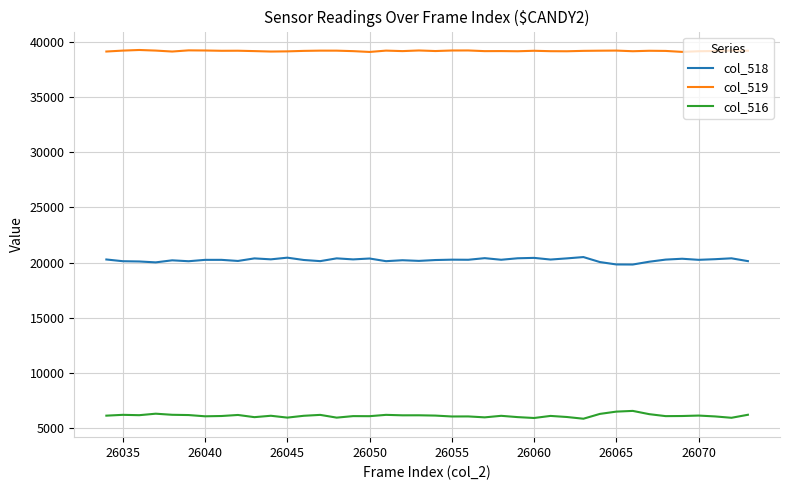

List the series in order of their peak value, highest first.

col_519, col_518, col_516